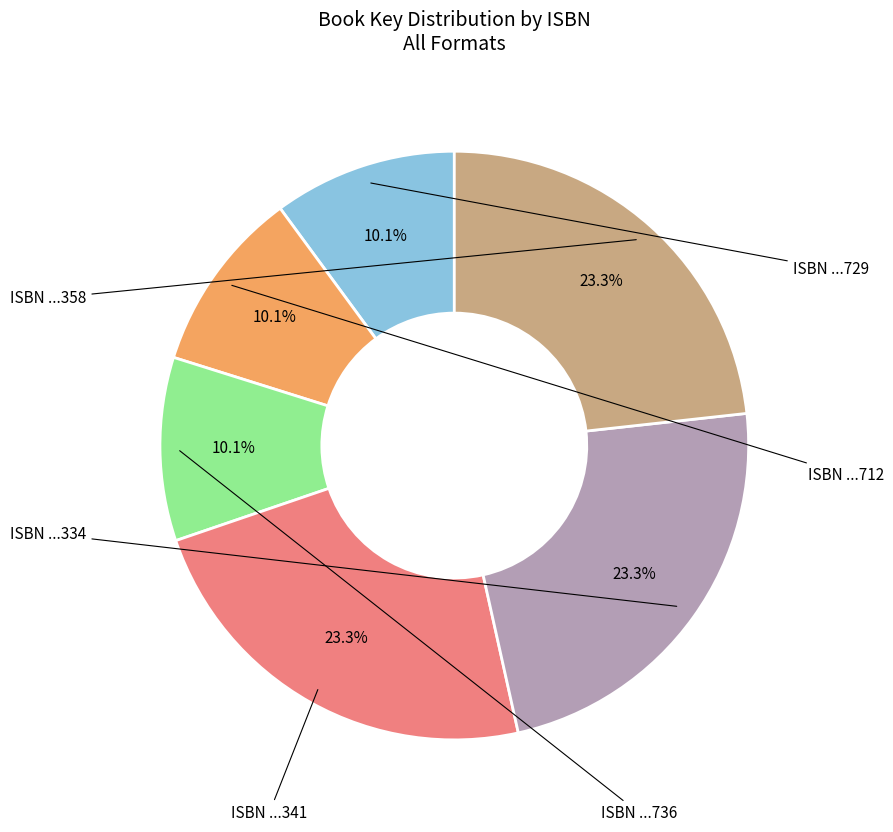

Does any single category account for the majority?

No